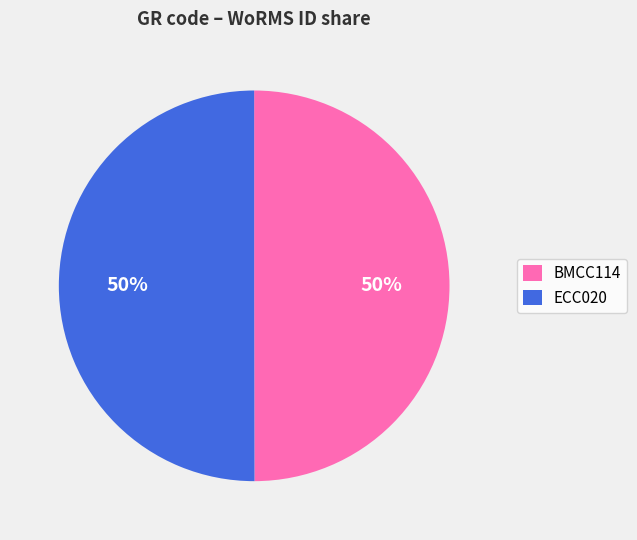

How many segments does this pie chart have?

2